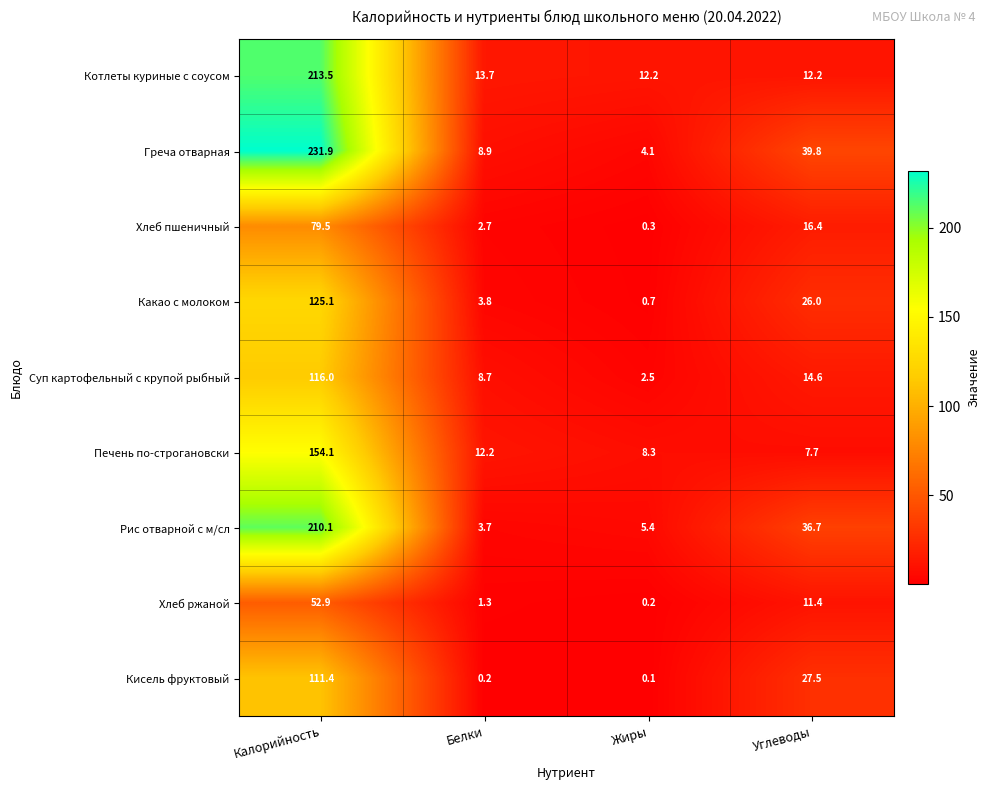

What is the approximate value of Печень по-строгановски at Жиры?

8.3